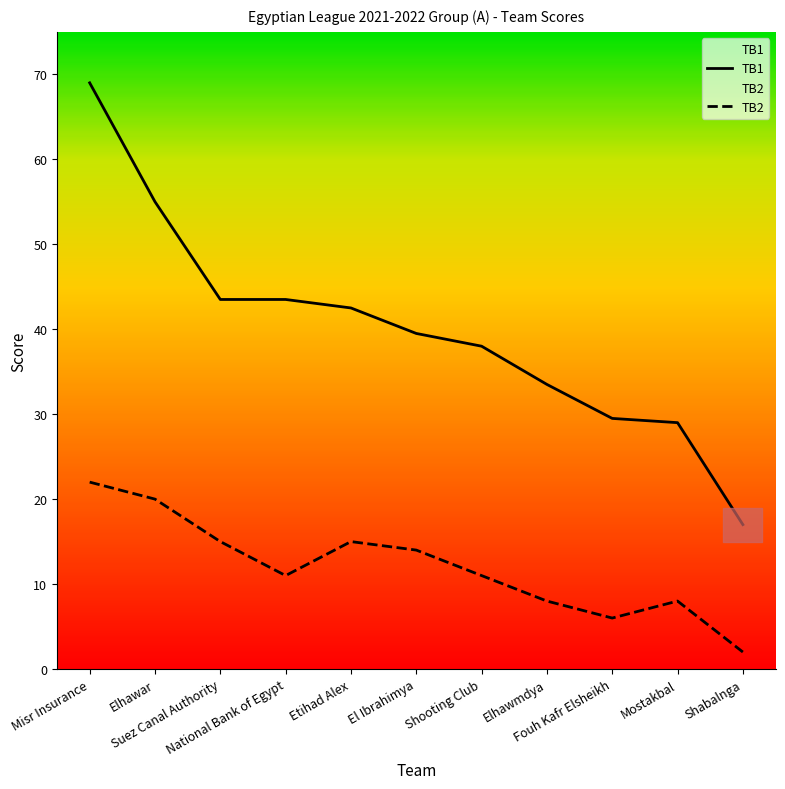

Reading right to left, list all the values displayed in this chart.

TB1: 17.0	29.0	29.5	33.5	38.0	39.5	42.5	43.5	43.5	55.0	69.0
TB2: 2.0	8.0	6.0	8.0	11.0	14.0	15.0	11.0	15.0	20.0	22.0